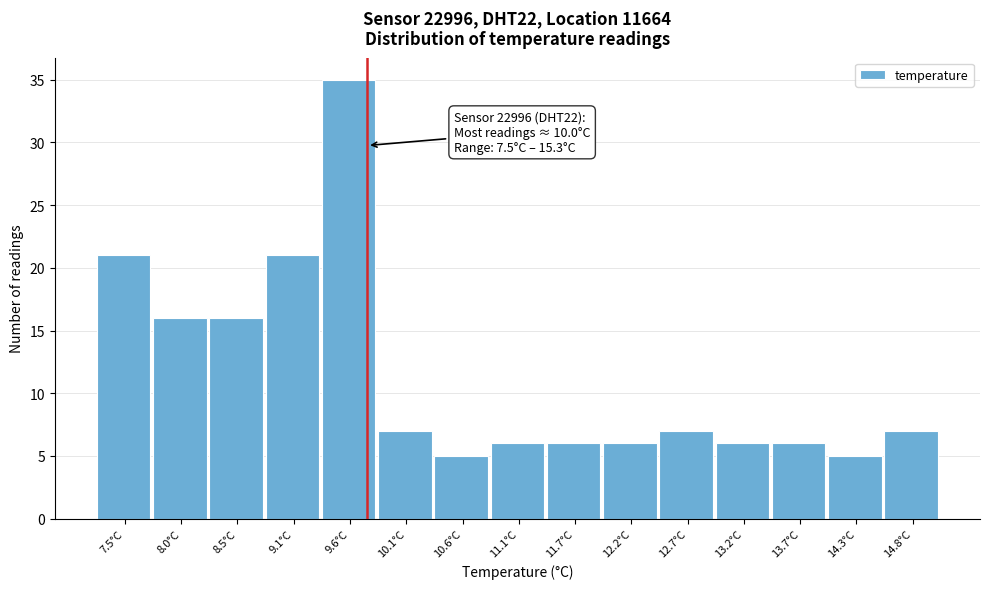

Reading left to right, extract all data points from this chart.

21	16	16	21	35	7	5	6	6	6	7	6	6	5	7